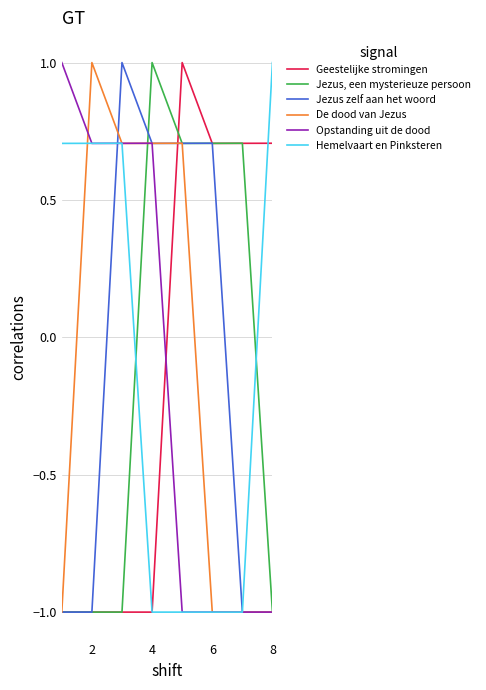

What is the highest value of the De dood van Jezus series?

1.0